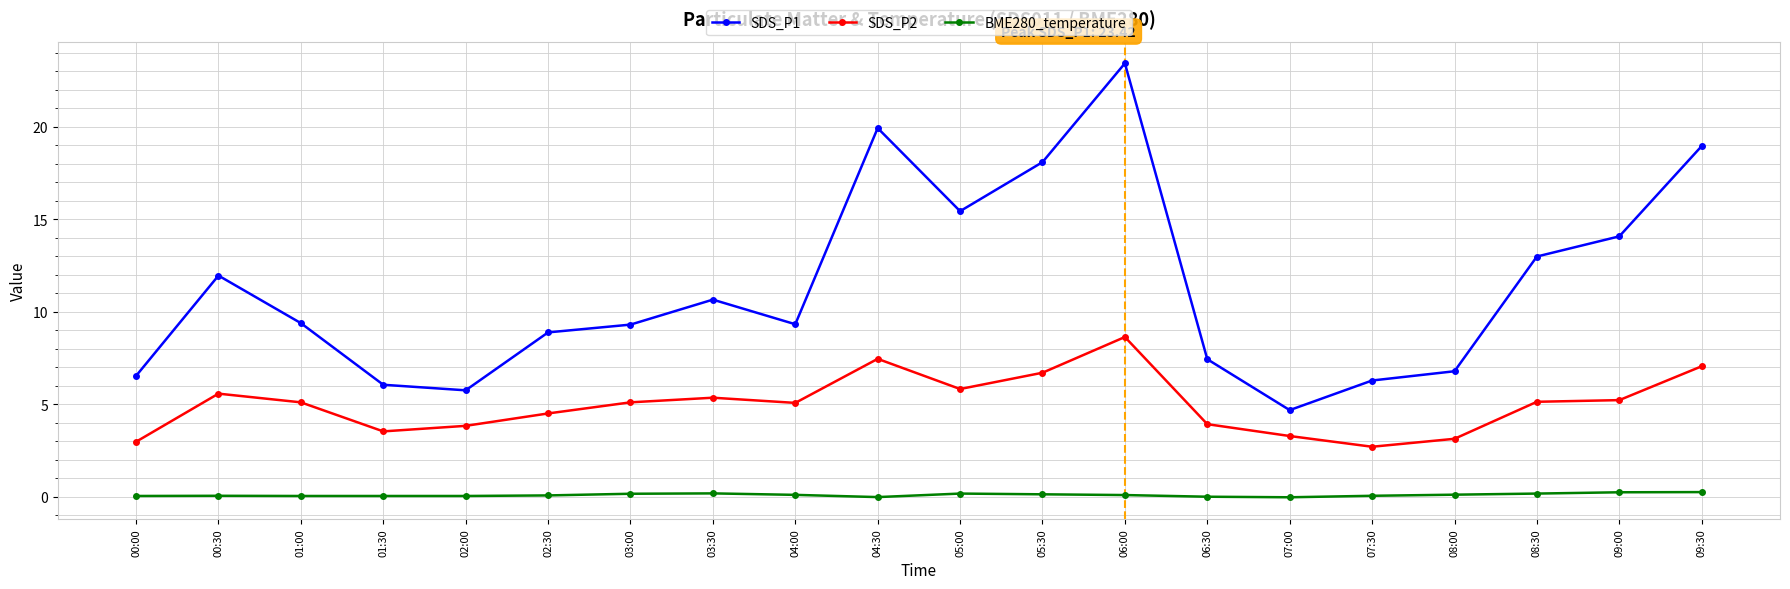

How many data points does each series have?

20